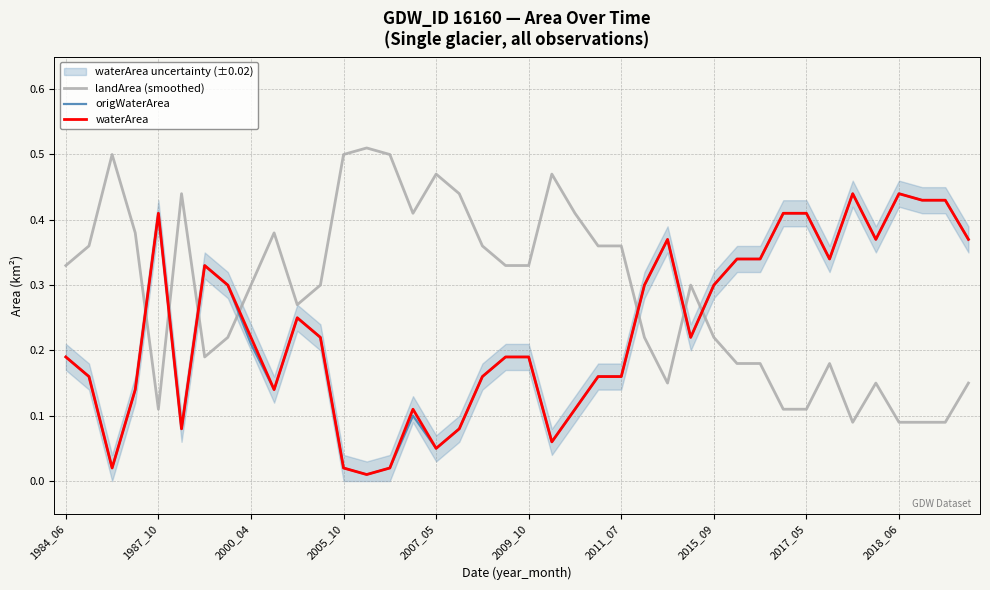

True or false: origWaterArea and landArea (smoothed) cross at least once.

True